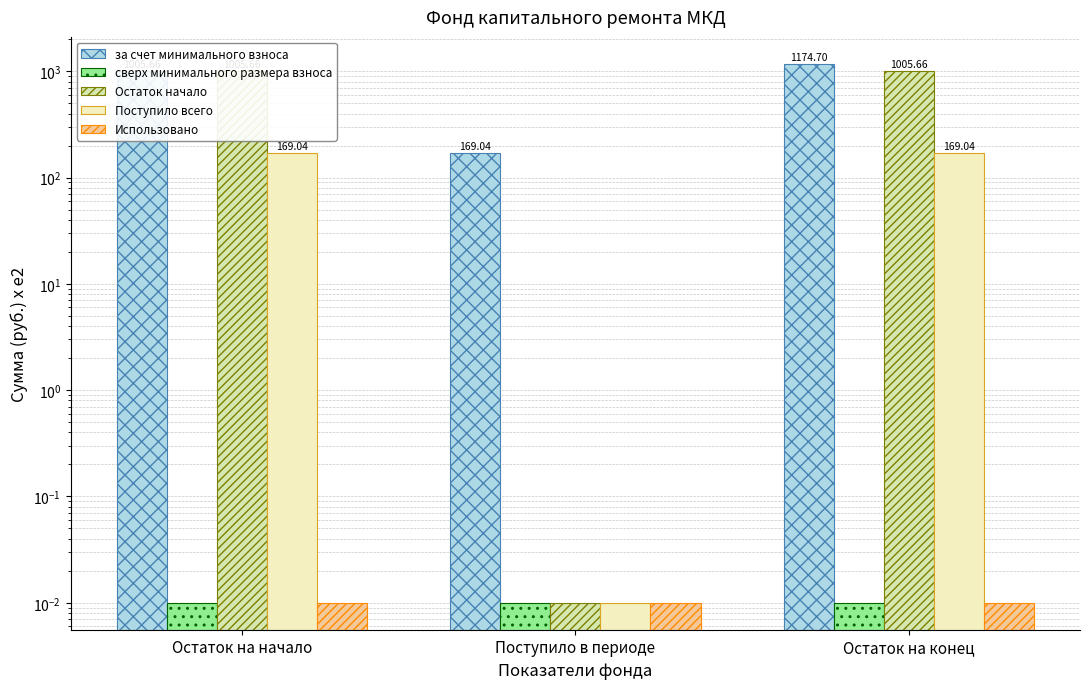

Reading right to left, list all the values displayed in this chart.

за счет минимального взноса: Остаток на конец=1174.7	Поступило в периоде=169.0	Остаток на начало=1005.7
сверх минимального размера взноса: Остаток на конец=0.0	Поступило в периоде=0.0	Остаток на начало=0.0
Остаток начало: Остаток на конец=1005.7	Поступило в периоде=0.0	Остаток на начало=1005.7
Поступило всего: Остаток на конец=169.0	Поступило в периоде=0.0	Остаток на начало=169.0
Использовано: Остаток на конец=0.0	Поступило в периоде=0.0	Остаток на начало=0.0